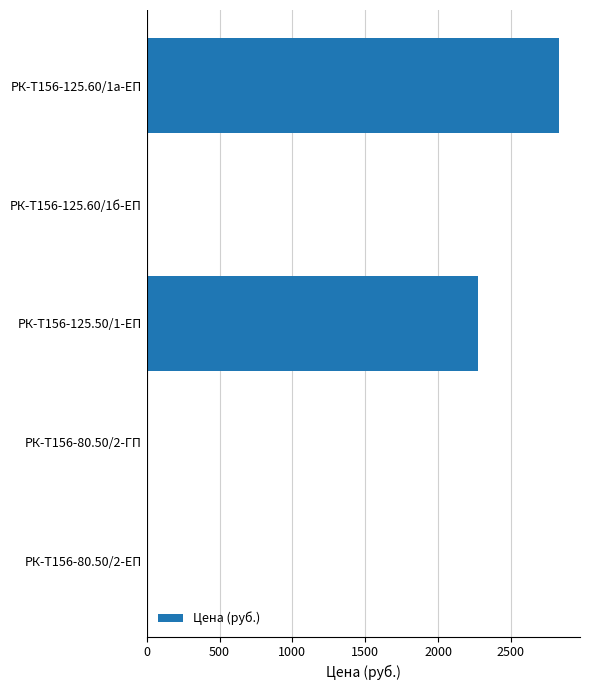

At which label is the value closest to 1416?

РК-Т156-125.50/1-ЕП